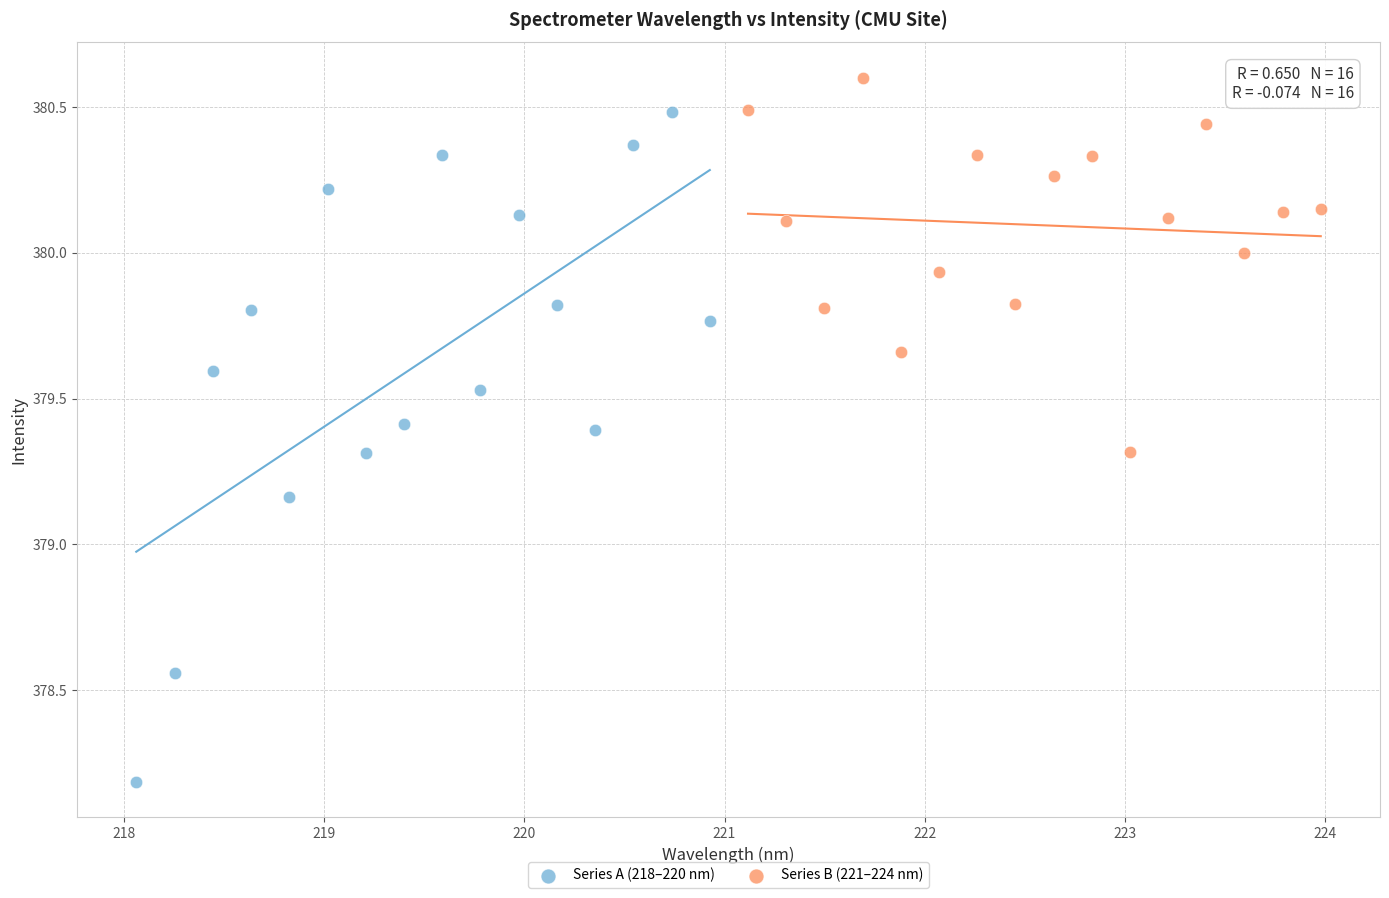

Which series reaches the maximum Y coordinate?

Series B (221–224 nm)